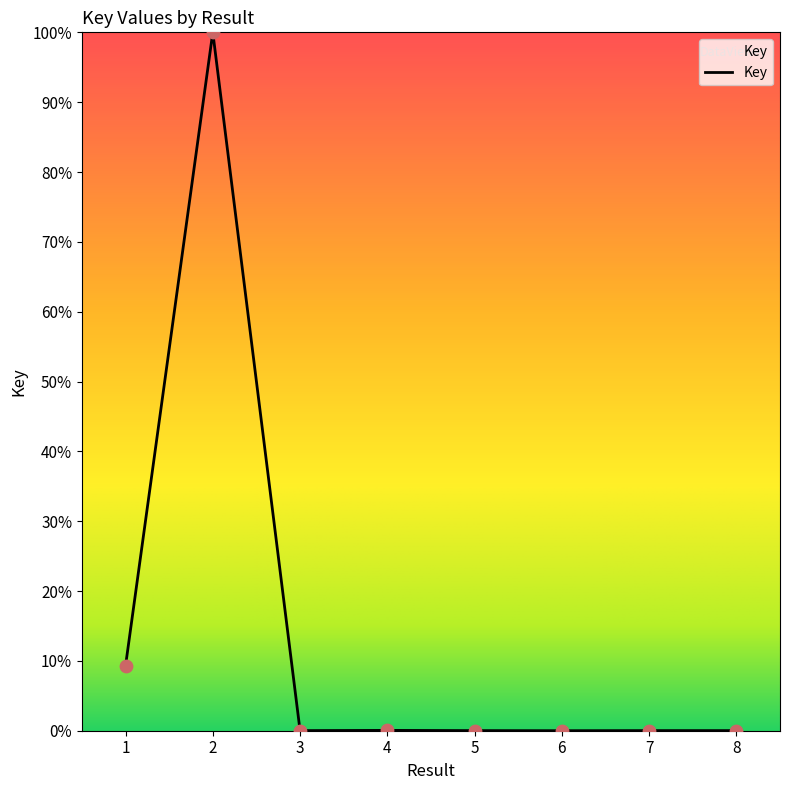

Between 1 and 8, which is larger?

1